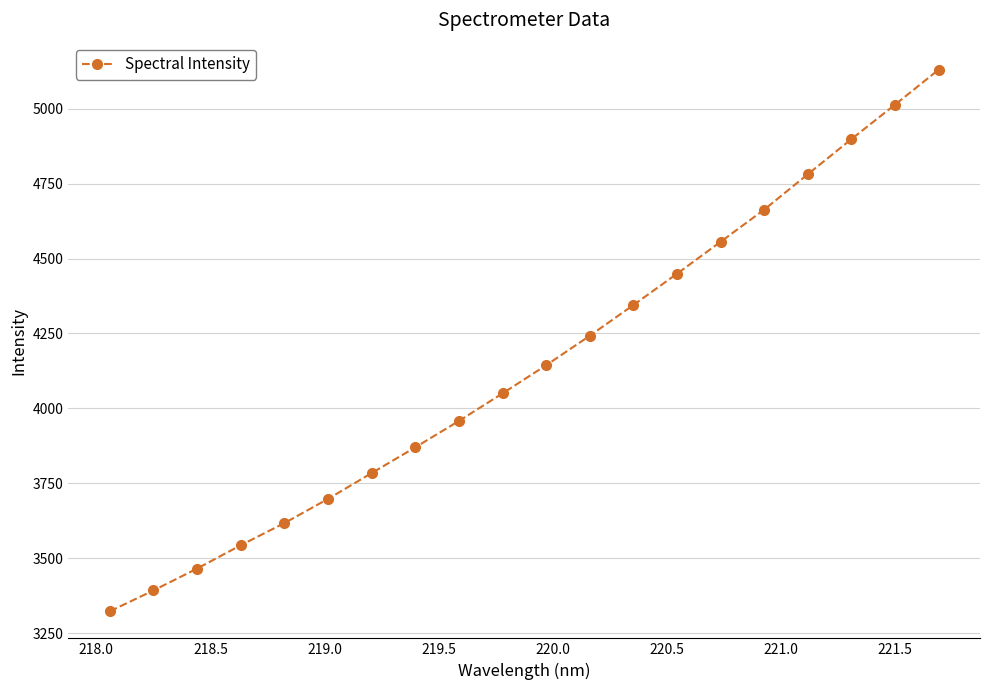

What is the value of the 2nd point from the left?

3393.2